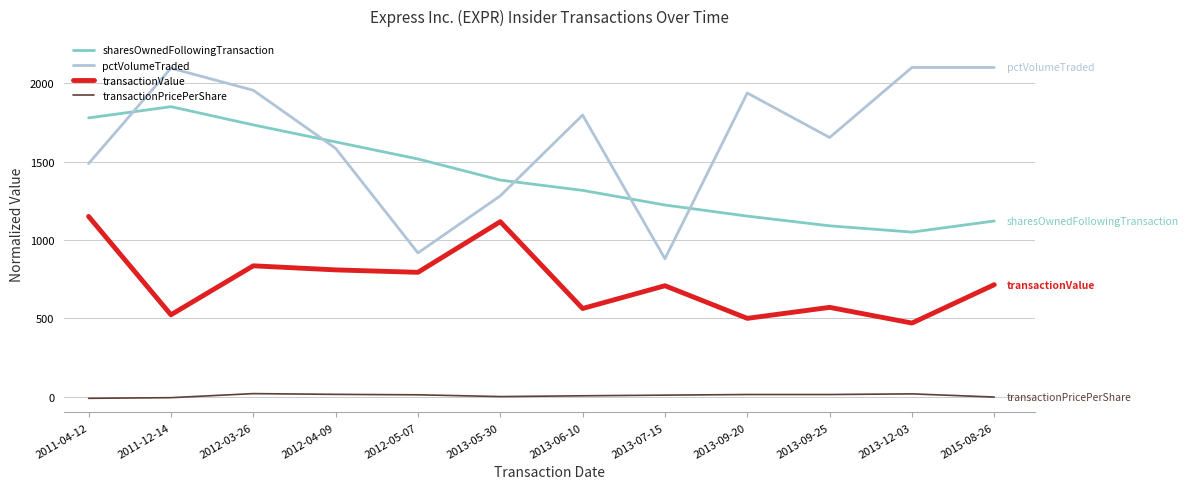

True or false: sharesOwnedFollowingTransaction has more than 0 points higher than both neighbors.

True